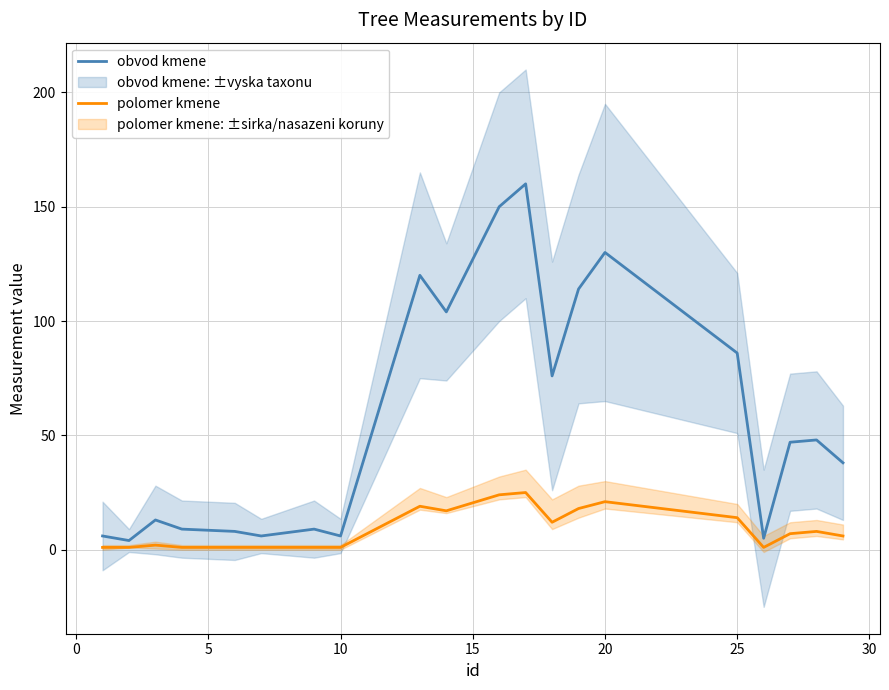

How many lines are shown in the chart?

2